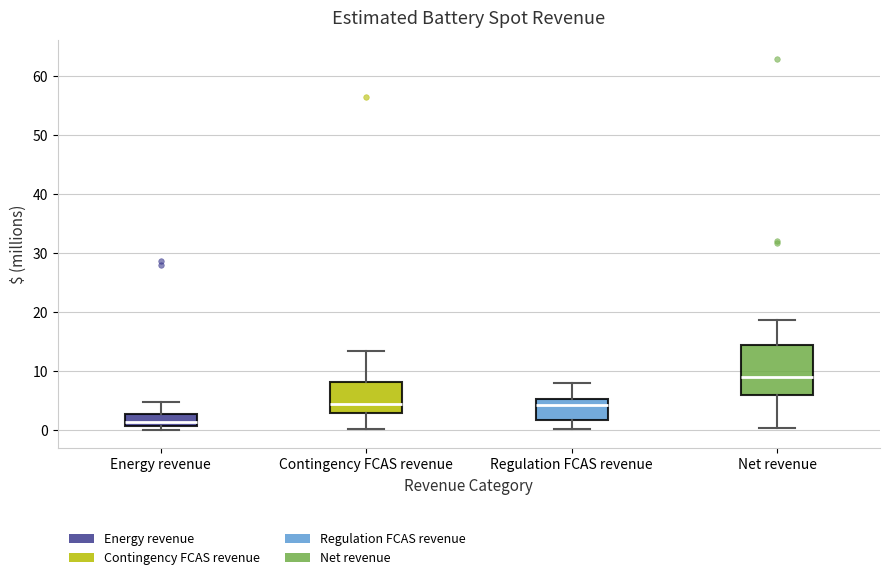

Which box has the lowest median line?

Energy revenue